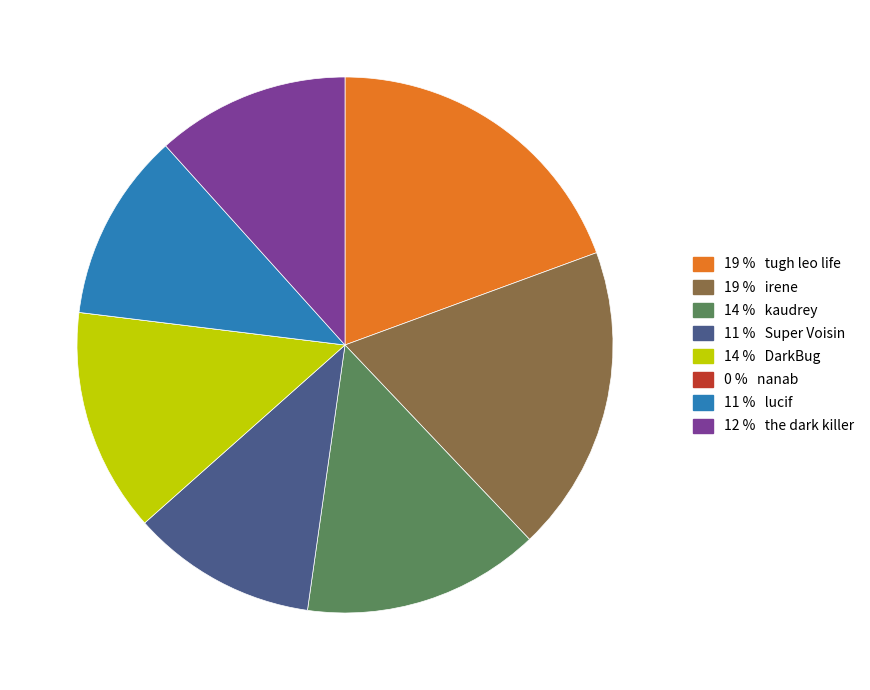

Does any single category account for the majority?

No